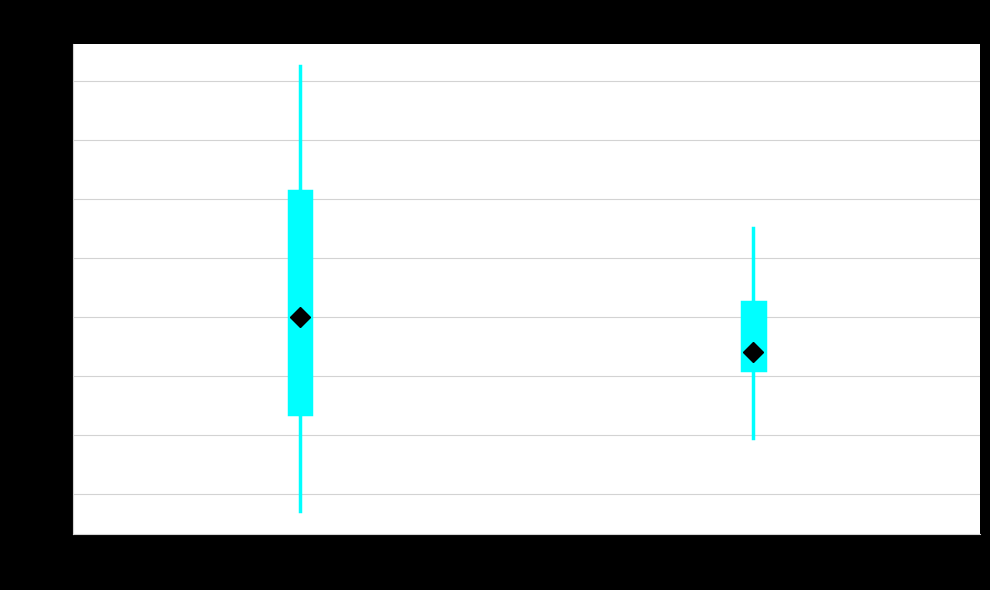

Where does the median line of the box for Journal (N=37) sit on the y-axis? The values are not printed on the chart, so give them approximately, as read against the axis.

1888